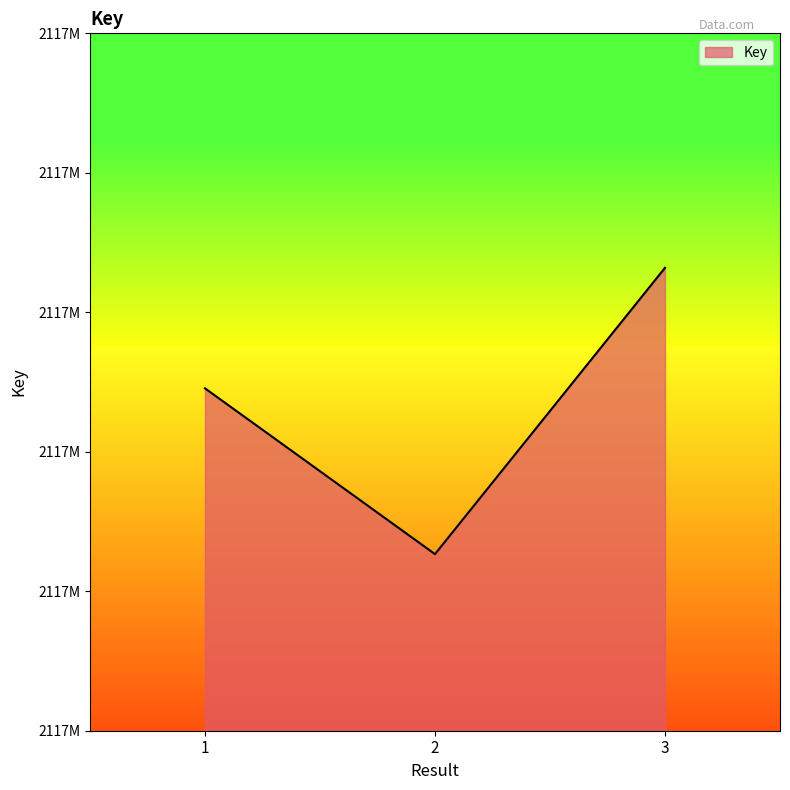

Does the chart display data point markers on the line(s)?

No